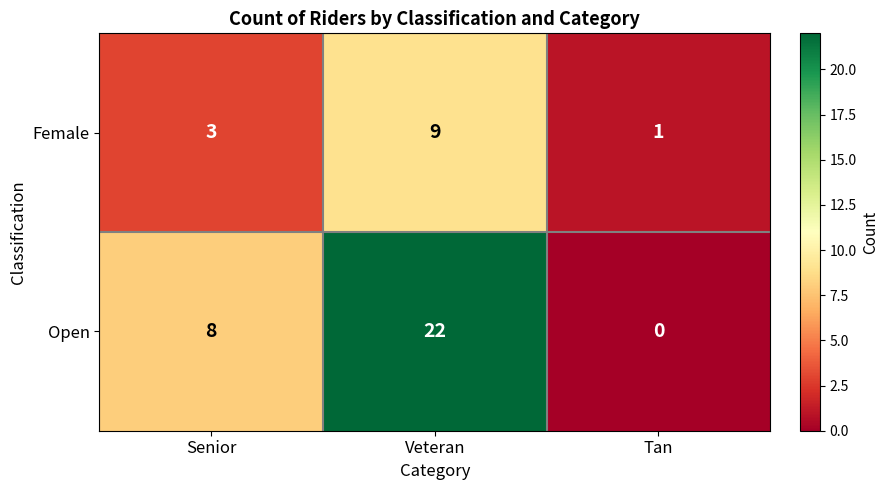

Which category has the highest value in the Female series?

Veteran